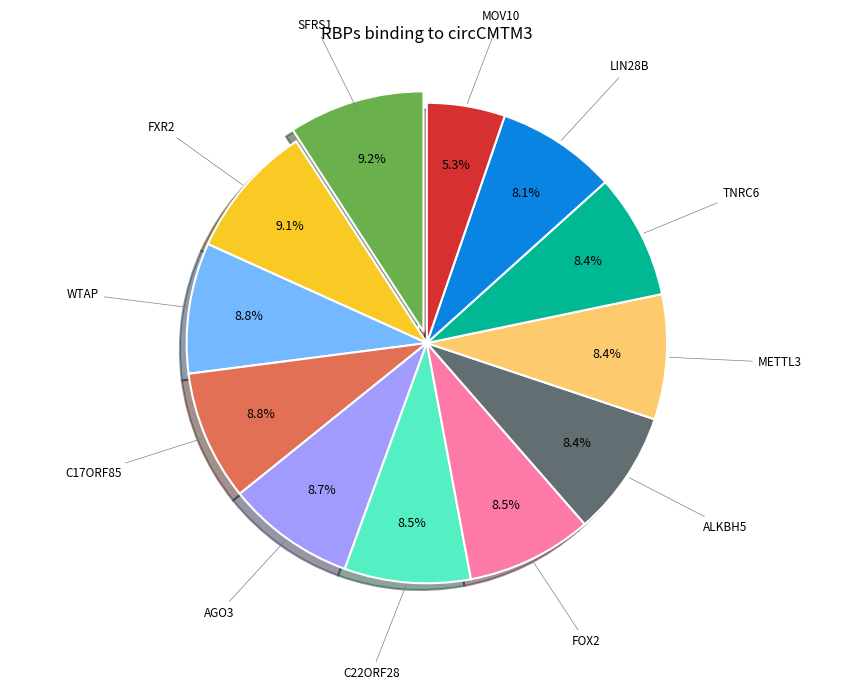

To the nearest percent, what percentage of the pie is TNRC6?

8%